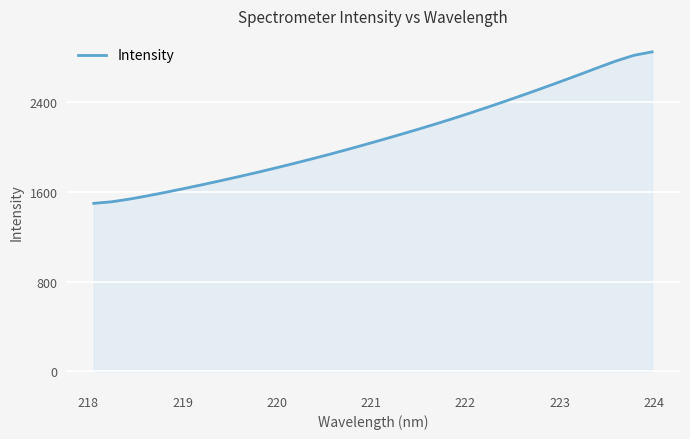

Reading left to right, list all the values displayed in this chart.

1498.4	1512.6	1536.7	1566.0	1597.4	1630.2	1664.1	1699.1	1735.0	1772.0	1810.3	1849.9	1890.6	1932.5	1975.5	2019.9	2065.5	2111.8	2159.0	2207.5	2257.8	2309.9	2363.3	2418.0	2474.0	2531.2	2589.5	2649.0	2709.3	2768.2	2818.8	2849.2